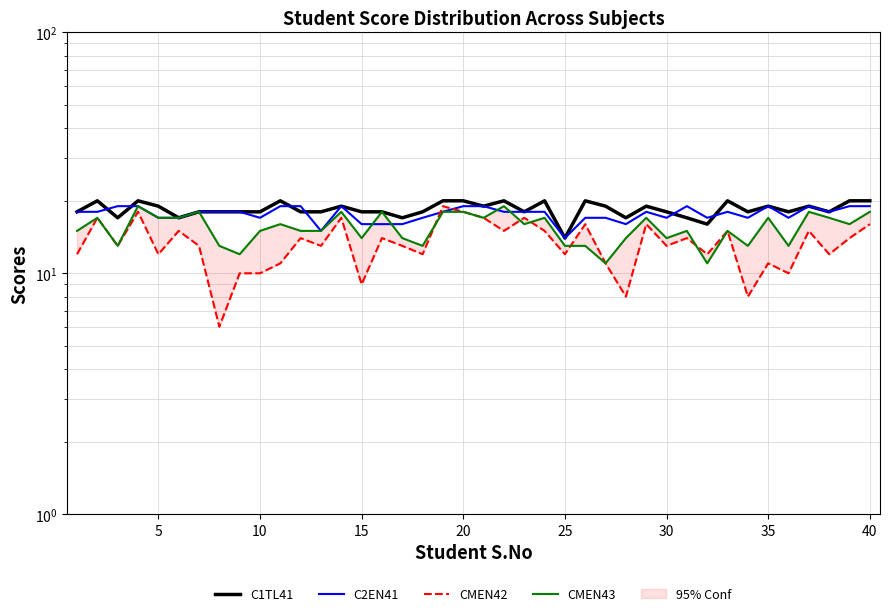

True or false: C1TL41 and CMEN43 intersect in this chart.

False